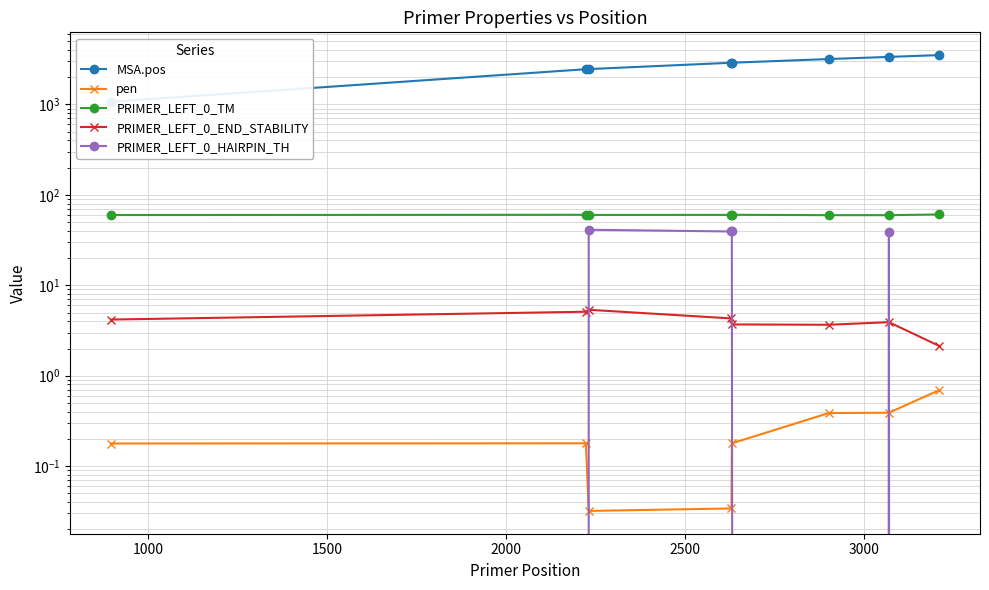

True or false: PRIMER_LEFT_0_TM has a value of 108.1 at 7.

False